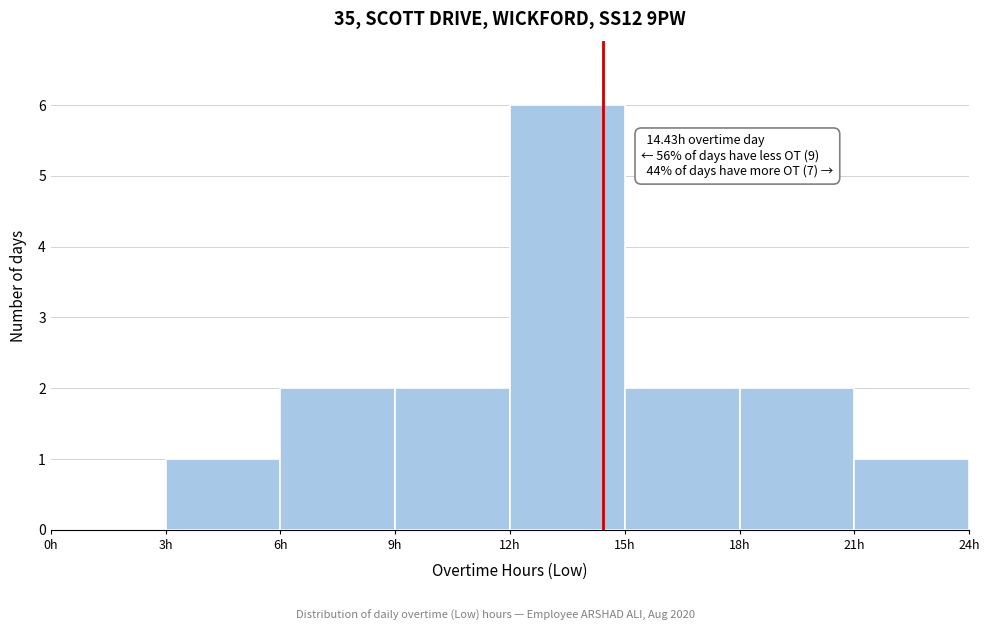

Which range on the x-axis has the tallest bar?

12 to 15